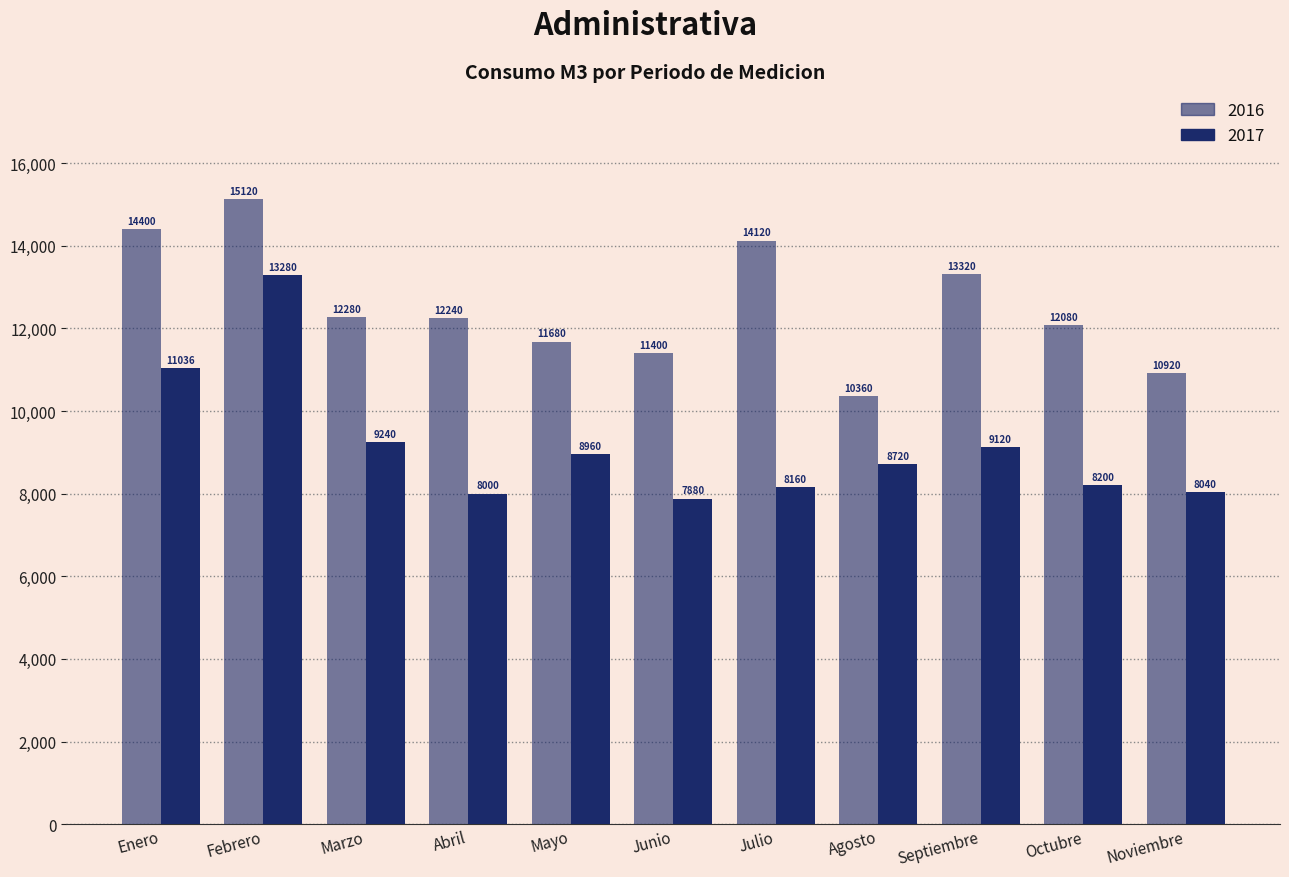

How many data points in 2017 are less than 8720?

5